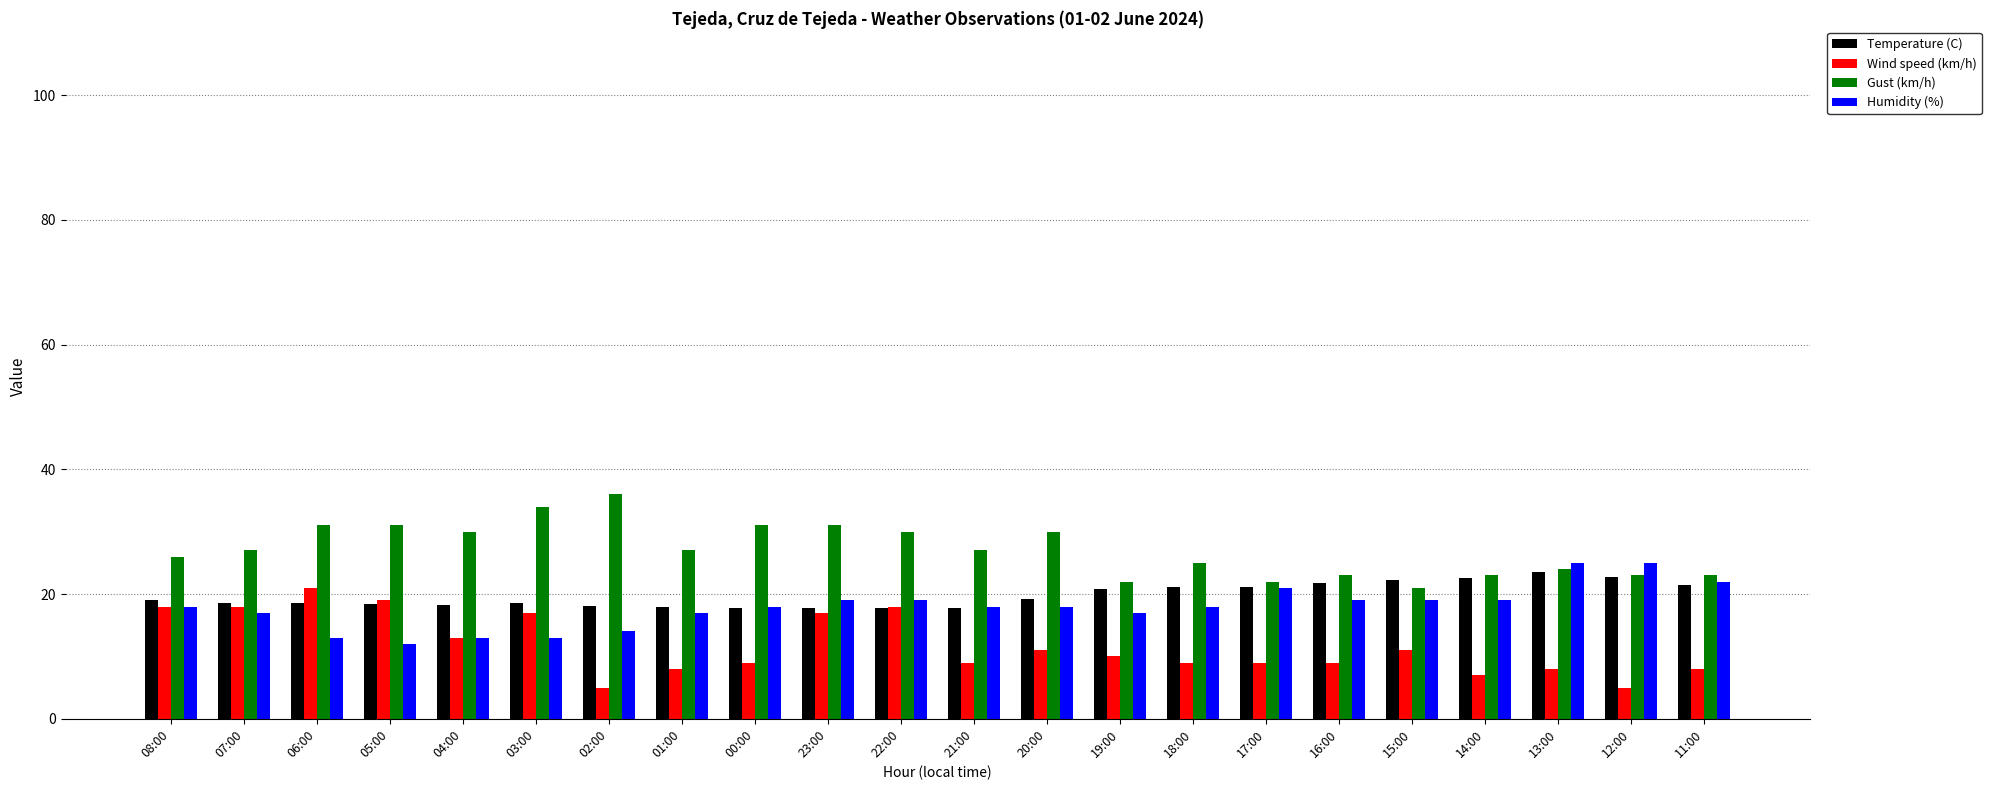

What is the label of the 19th bar from the right?

05:00